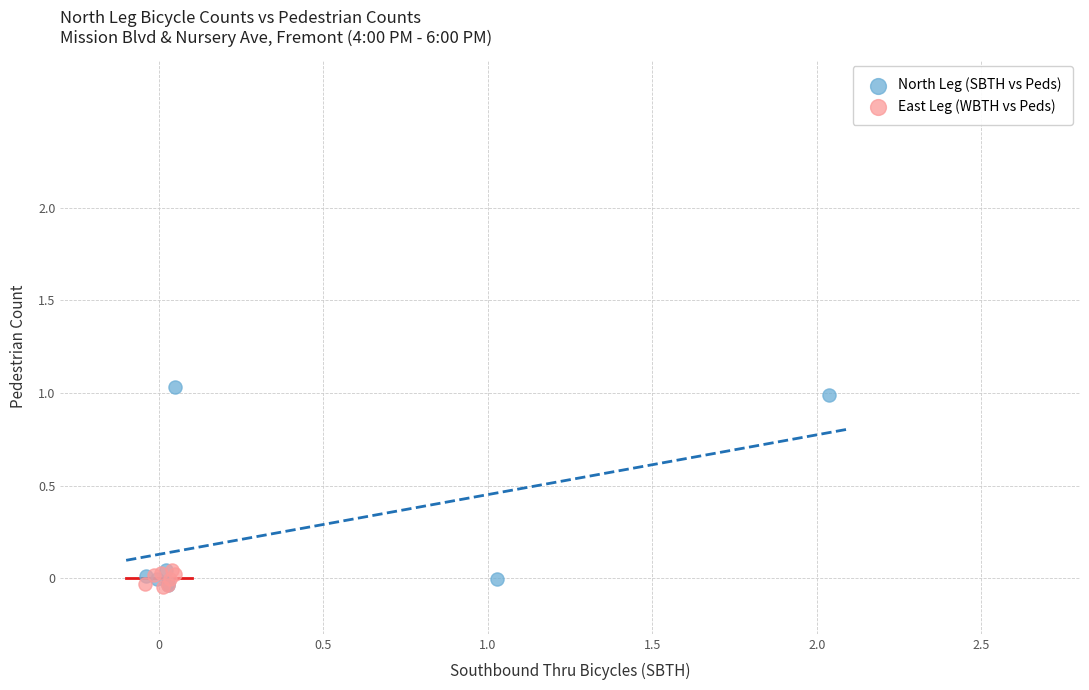

Which series reaches the maximum Y coordinate?

North Leg (SBTH vs Peds)